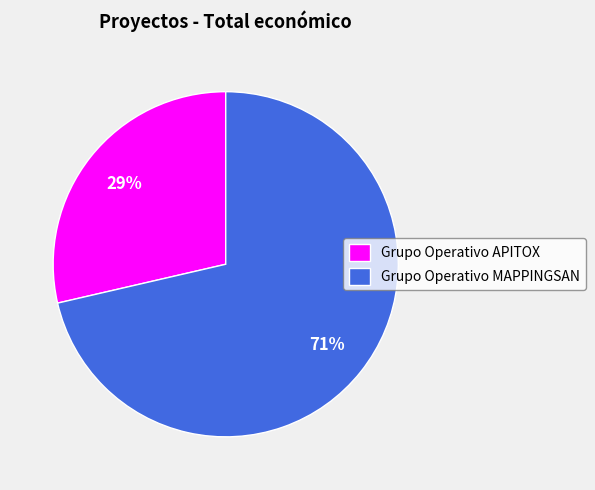

To the nearest percent, what is the average slice percentage?

50%